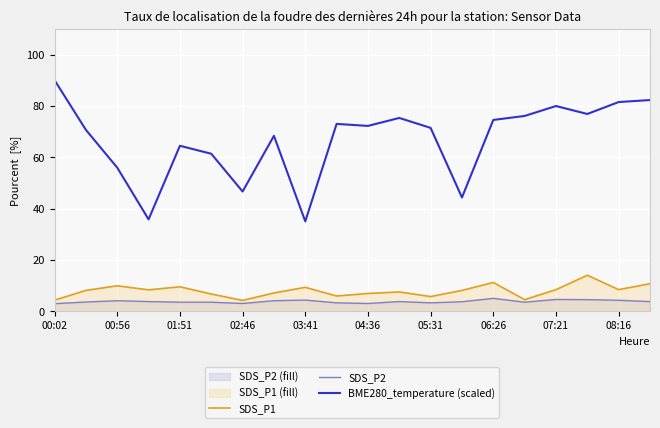

What are all the series names shown in the legend?

SDS_P1, SDS_P2, BME280_temperature (scaled)